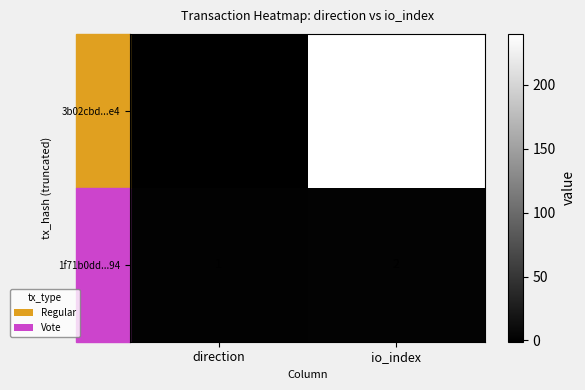

What is the spread (max minus min) of values at io_index?

238